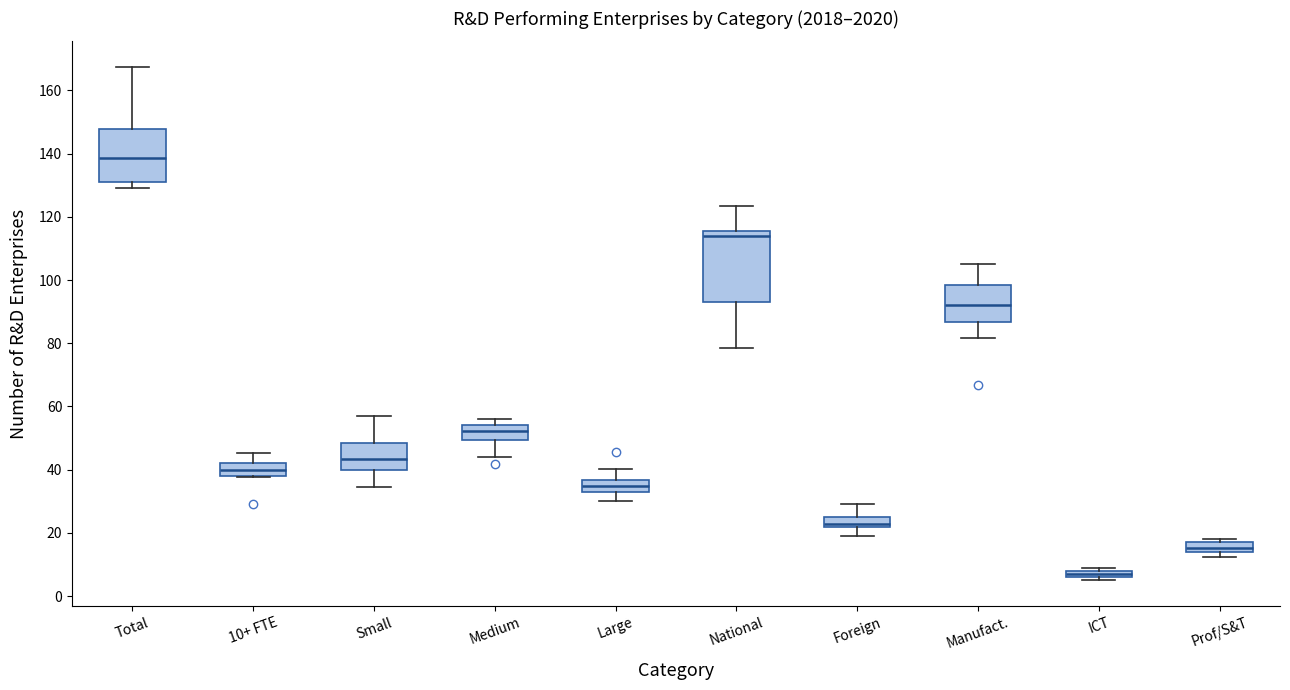

Which box has the highest median line?

Total